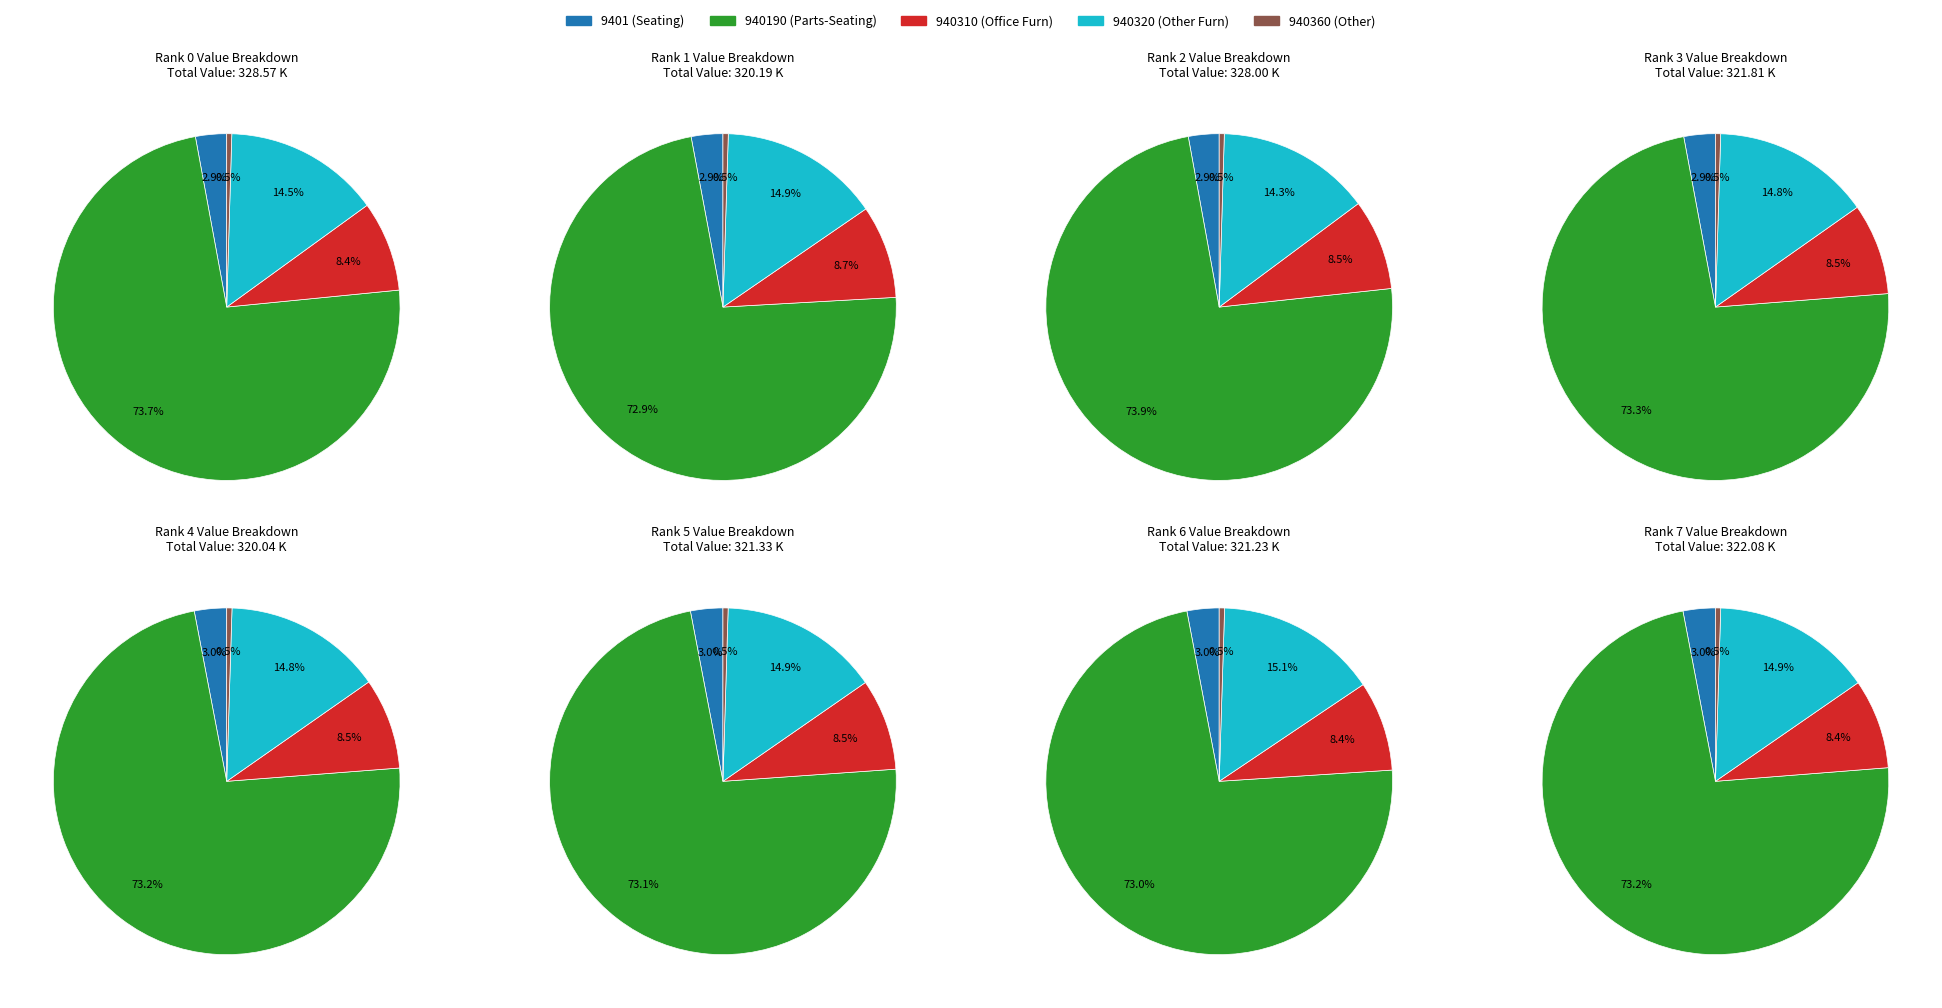

Is the sum of 940310100_108 and 940320100_117 greater than half?

No